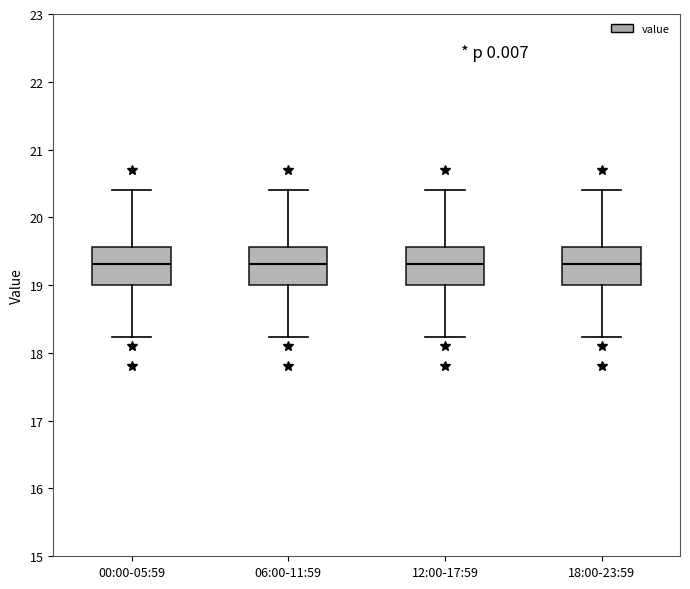

Reading left to right, read every box against the y-axis: the position of its median line, the range the box covers, and the ends of its whiskers. The values are not printed on the chart, so give them approximately, as read against the axis.

00:00-05:59: median 19.3, box 19.0 to 19.6, whiskers 18.2 to 20.4
06:00-11:59: median 19.3, box 19.0 to 19.6, whiskers 18.2 to 20.4
12:00-17:59: median 19.3, box 19.0 to 19.6, whiskers 18.2 to 20.4
18:00-23:59: median 19.3, box 19.0 to 19.6, whiskers 18.2 to 20.4